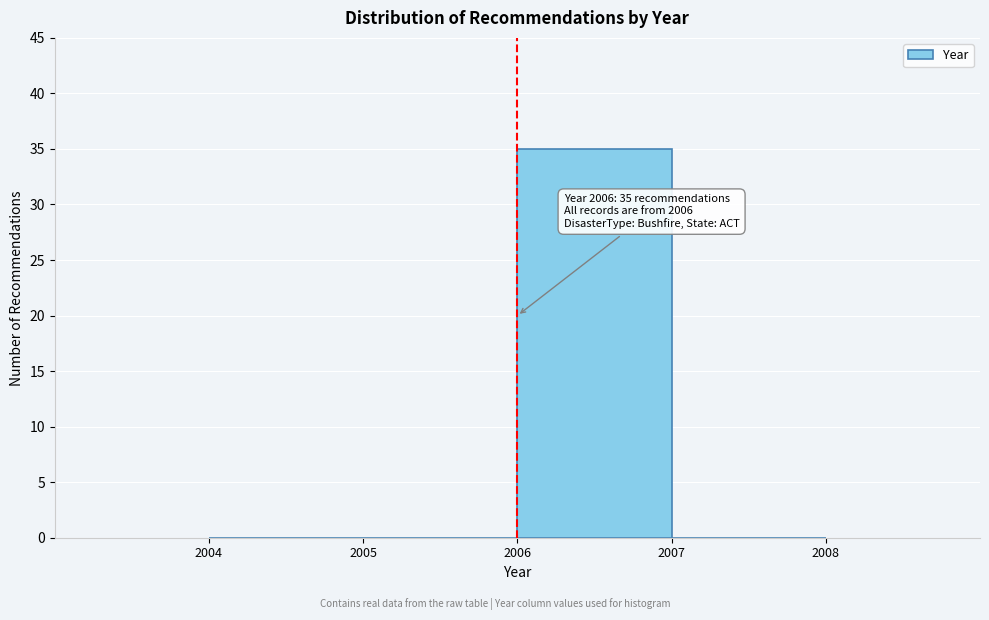

Which range on the x-axis has the tallest bar?

2006 to 2007